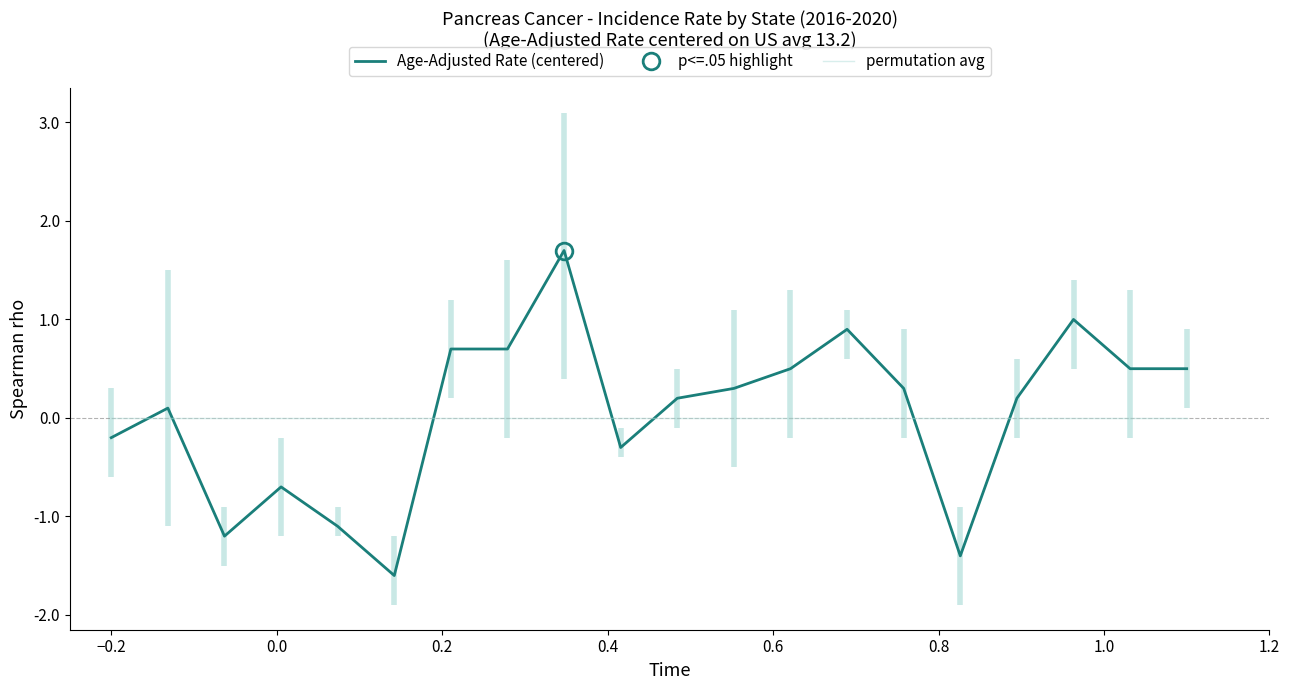

Count the number of categories in the chart.

20